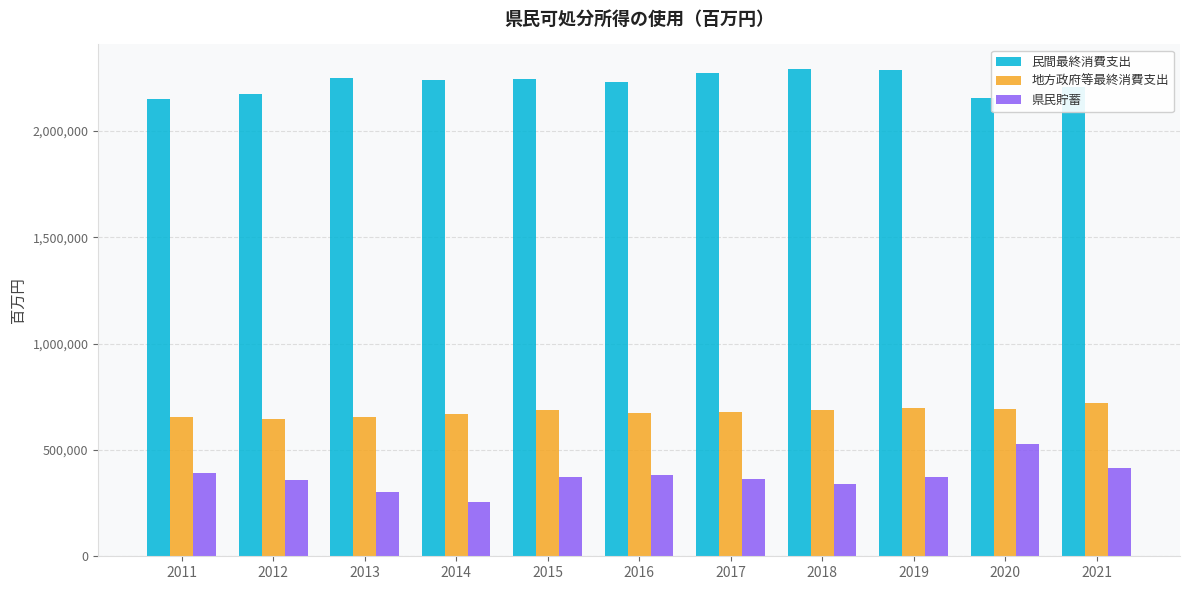

What is the average value of the 地方政府等最終消費支出 series?

678226